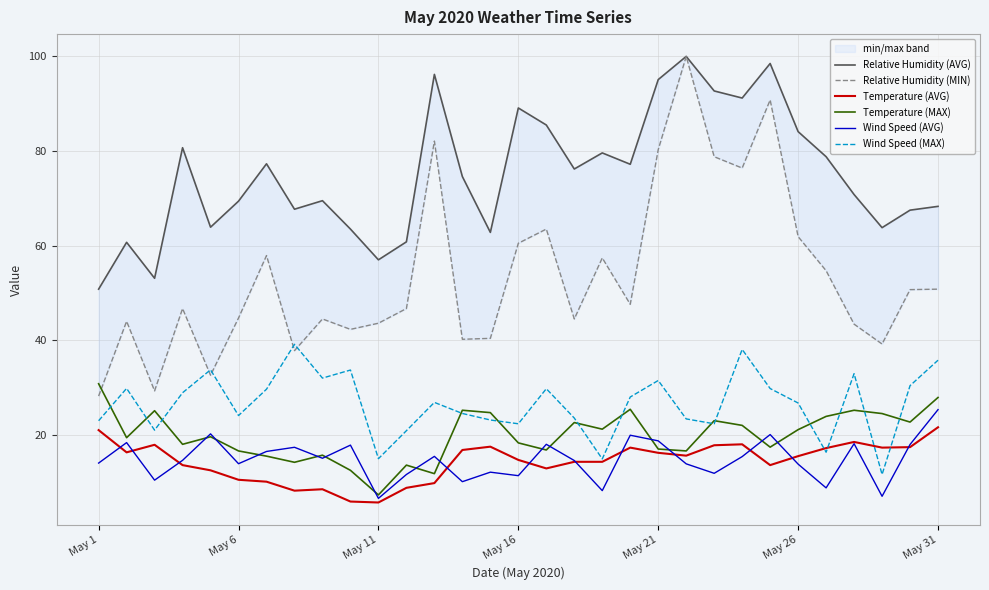

What is the average value of the Temperature (AVG) series?

14.4